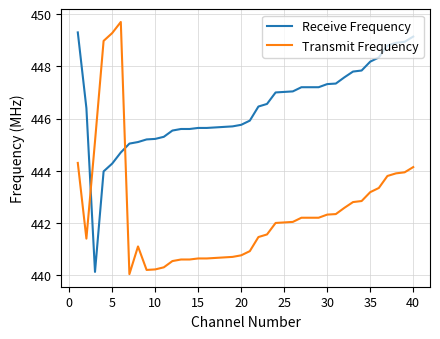

List the series in order of their peak value, highest first.

Transmit Frequency, Receive Frequency